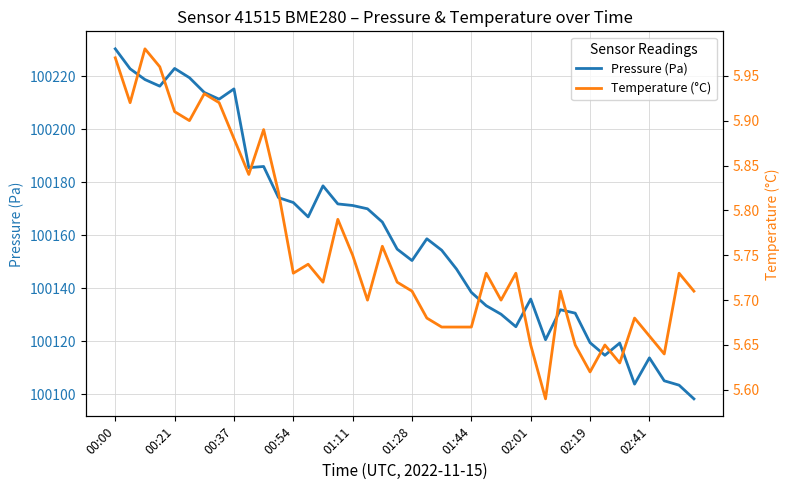

What is the sum of the Temperature (°C) values at 22 and 10?

11.6